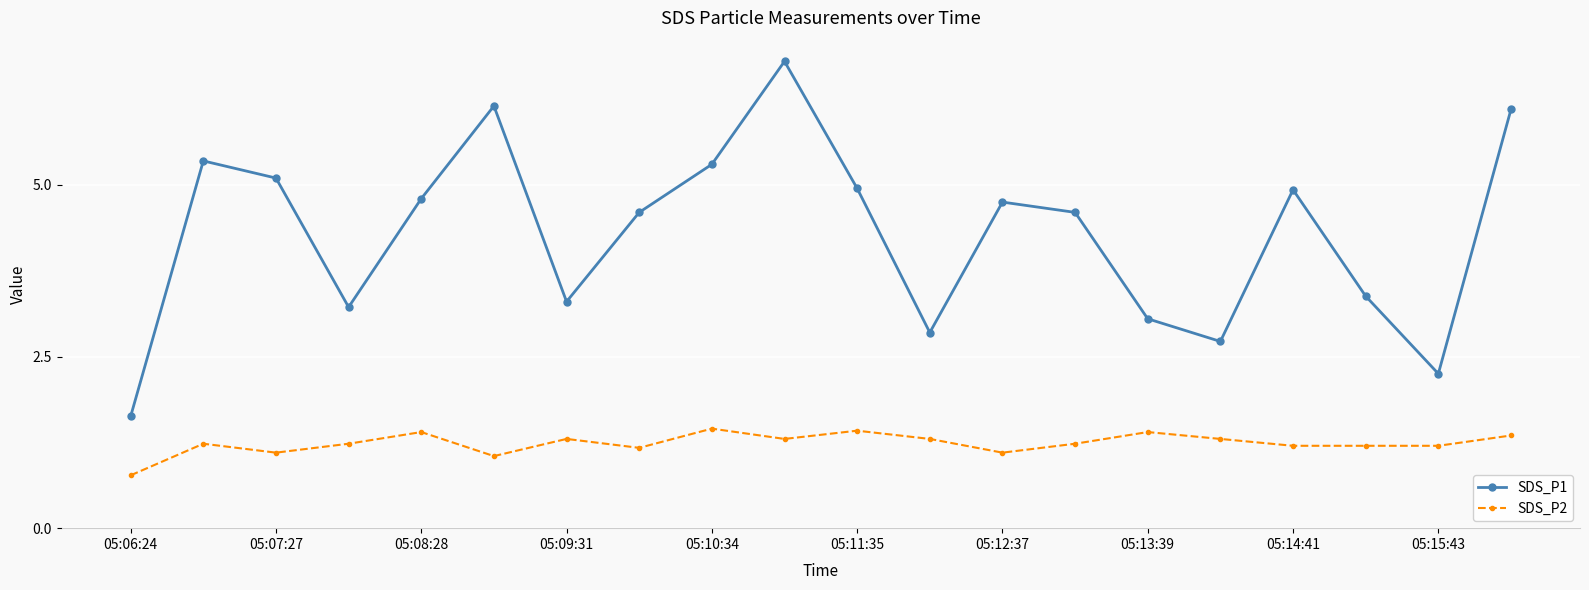

Count the number of data series in this chart.

2